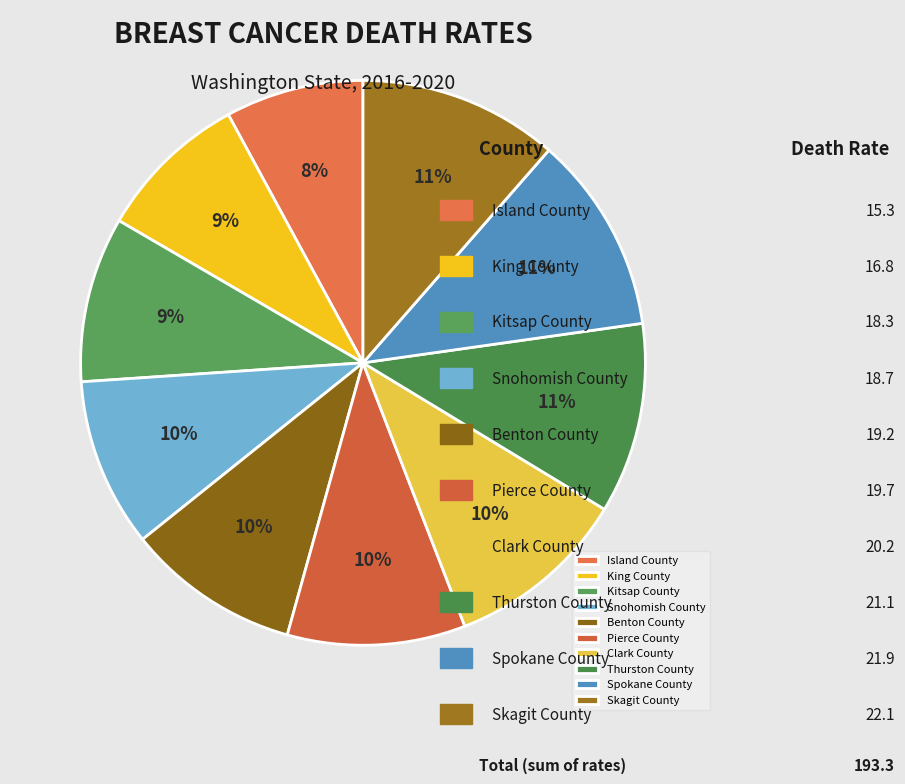

How many slices are in this pie chart?

10